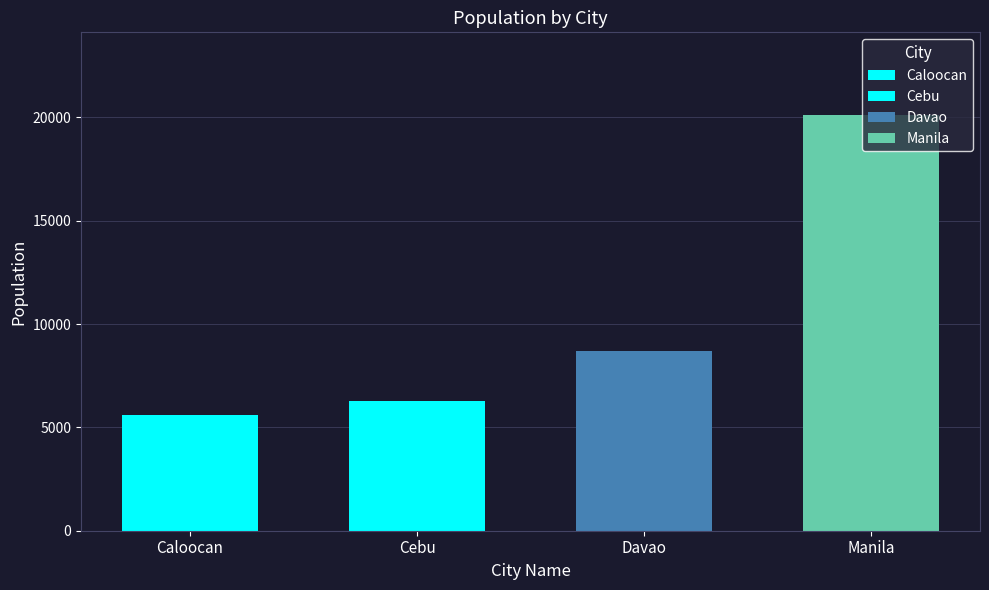

Reading left to right, what are all the values shown in this chart?

Caloocan=5617	Cebu=6302	Davao=8676	Manila=20100